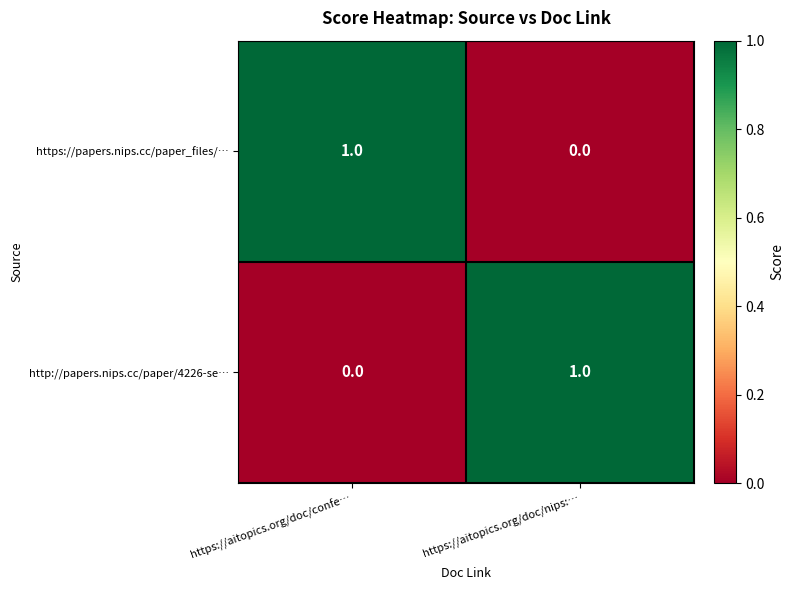

Reading left to right, list all the values displayed in this chart.

https://papers.nips.cc/paper_files/…: https://aitopics.org/doc/confe…=1	https://aitopics.org/doc/nips:…=0
http://papers.nips.cc/paper/4226-se…: https://aitopics.org/doc/confe…=0	https://aitopics.org/doc/nips:…=1